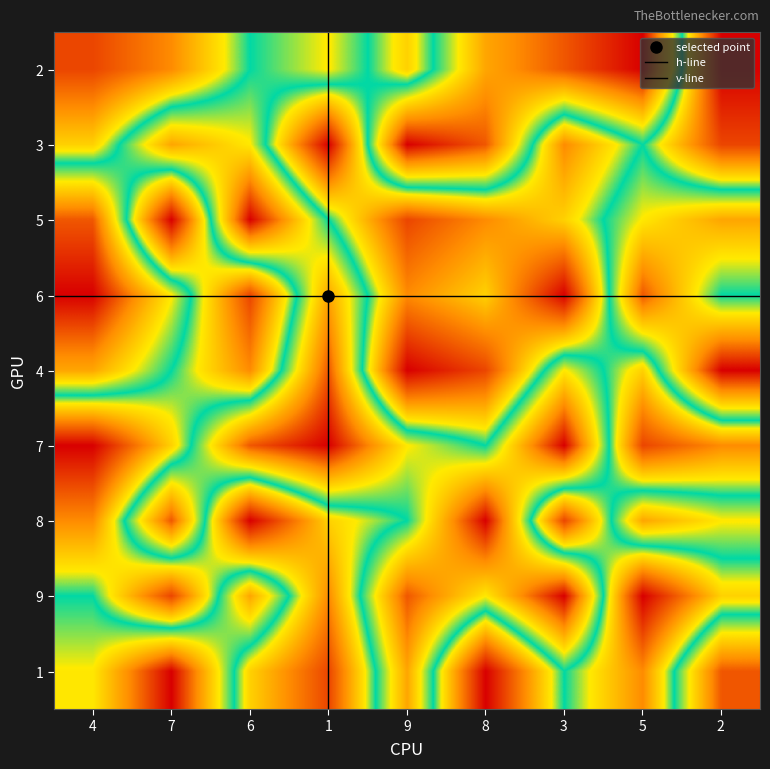

What is the minimum value for 8?

1